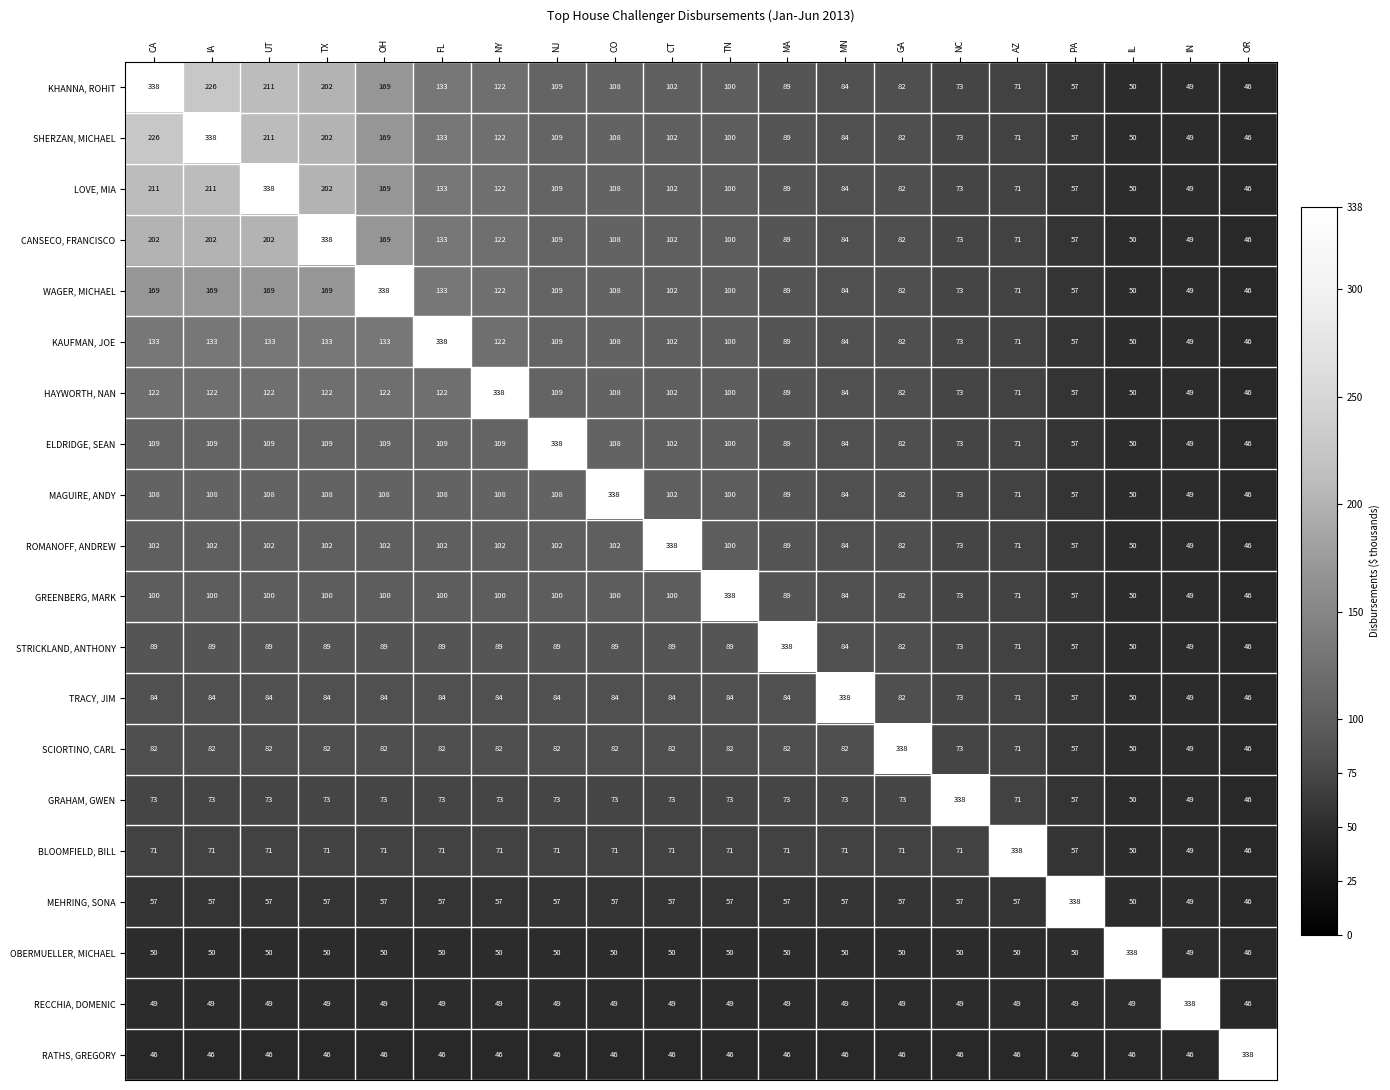

How many values in the RECCHIA, DOMENIC series are below 49?

1